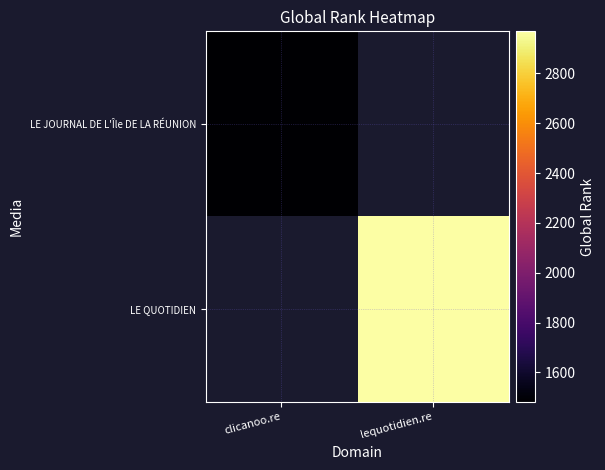

Is it true that LE QUOTIDIEN equals 2969.0 at lequotidien.re?

True